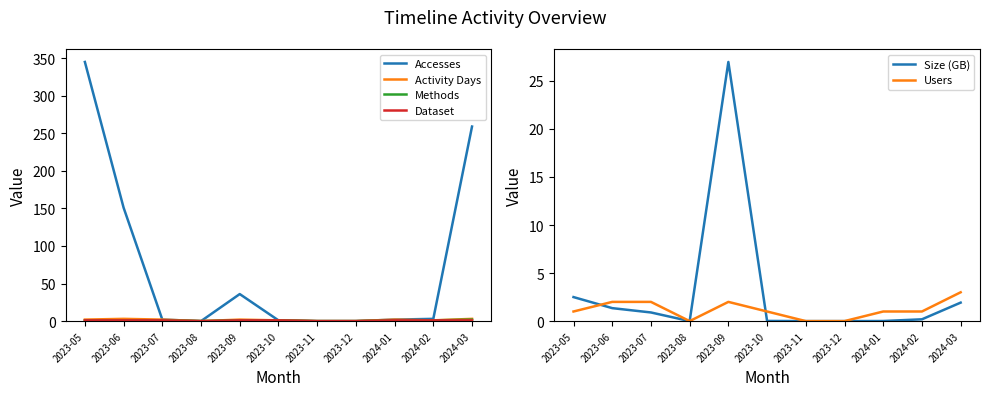

Which series has the largest total across all categories?

Accesses